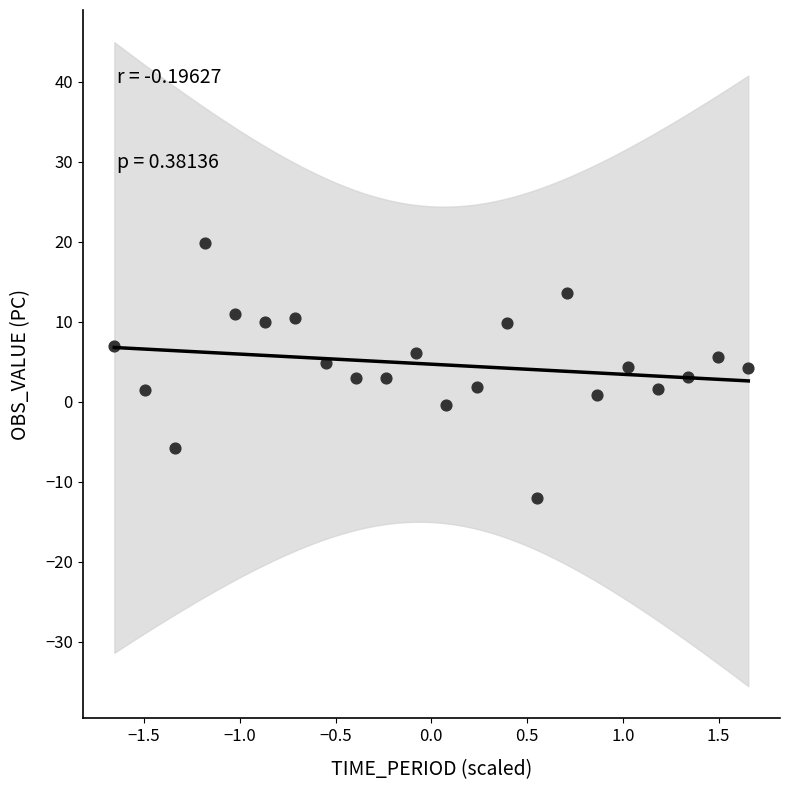

What is the range of X values (max minus min)?

3.3